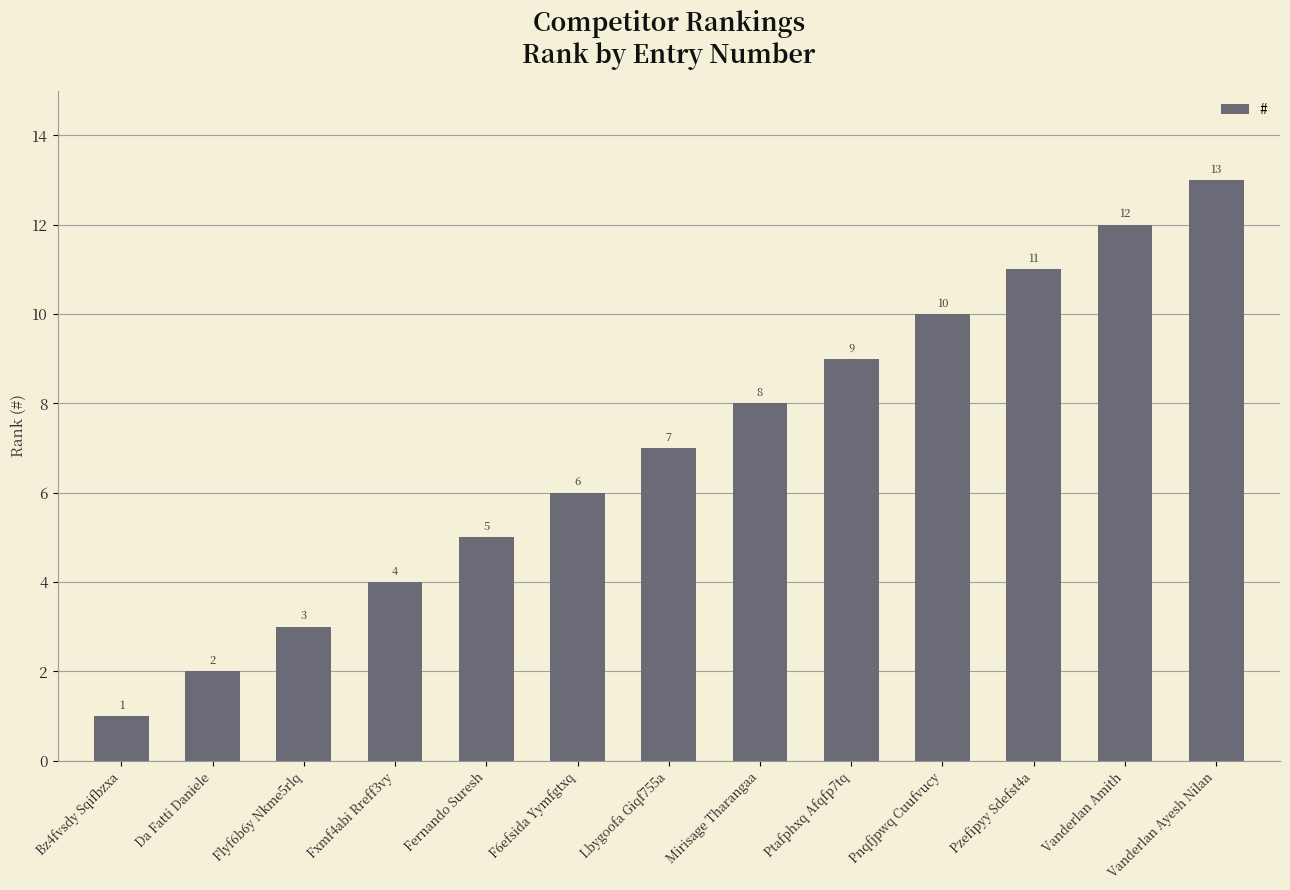

At which label is the value closest to 7?

Lbygoofa Giqf755a